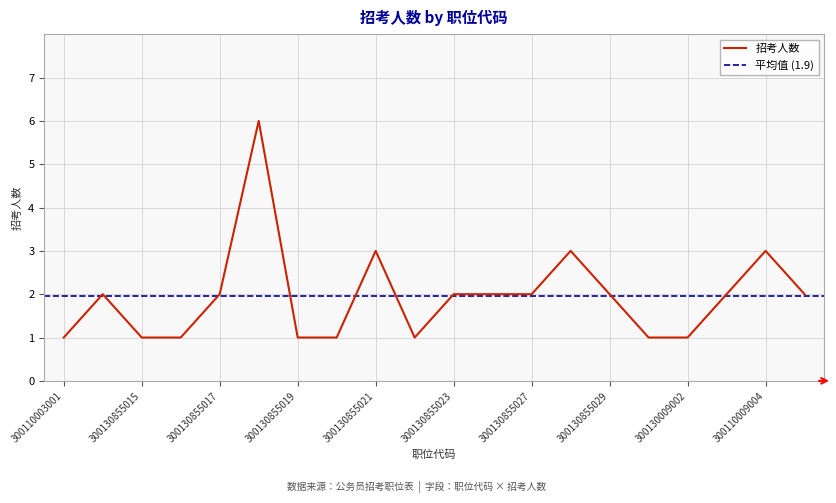

List the labels in order of value, largest first.

300130855018, 300130855021, 300130855028, 300110009004, 300130848035, 300130855017, 300130855023, 300130855026, 300130855027, 300130855029, 300130009003, 300110009005, 300110003001, 300130855015, 300130855016, 300130855019, 300130855020, 300130855022, 300130855030, 300130009002